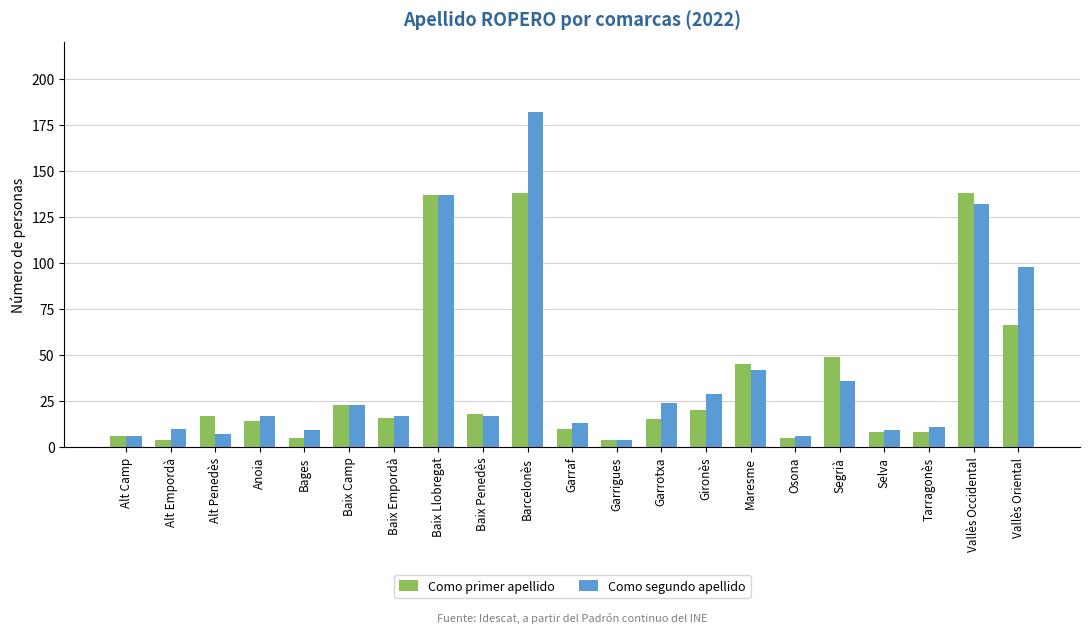

What is the label of the 9th bar from the left?

Baix Penedès